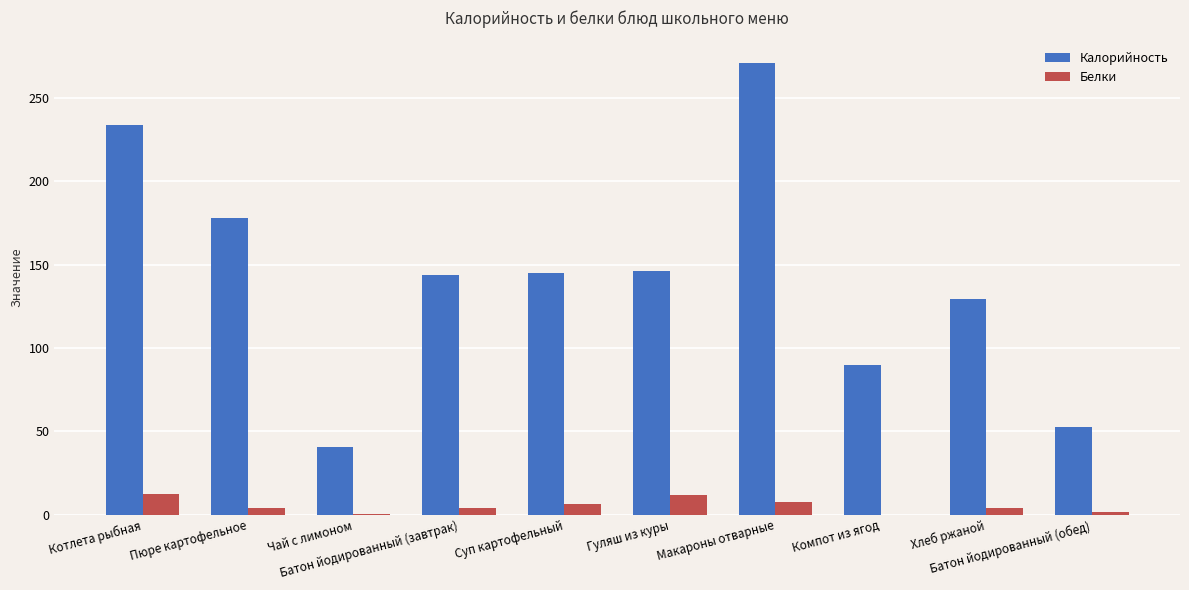

Count the Калорийность values in the range 90 to 178.

6